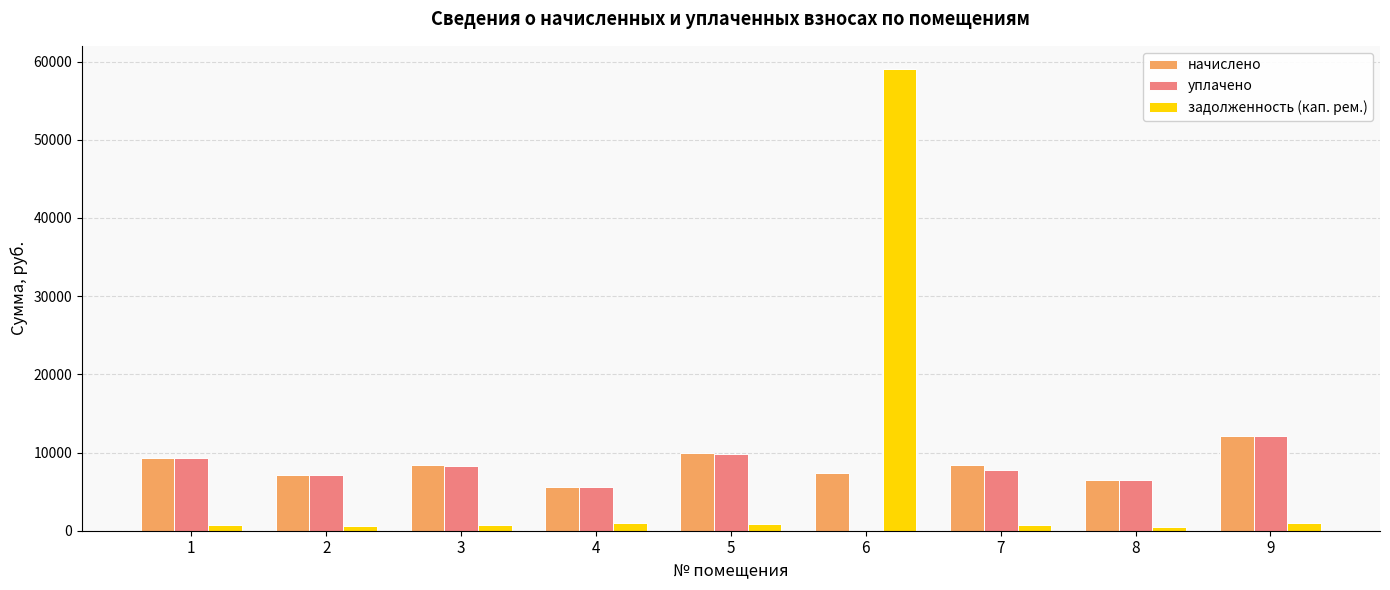

What is the sum of all задолженность (кап. рем.) values?

65088.9